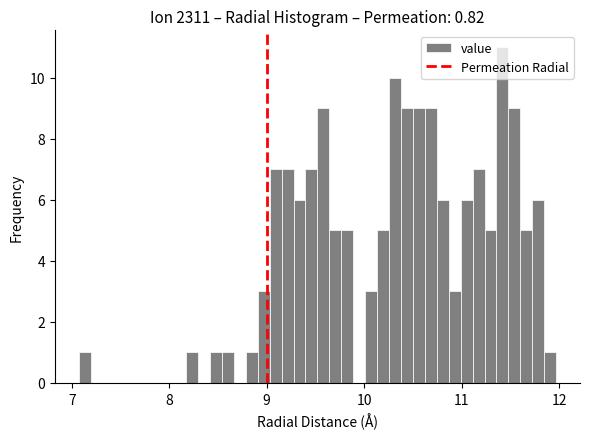

Around what value on the x-axis is the tallest bar? Give the approximate position of its centre, as read against the axis.

11.4